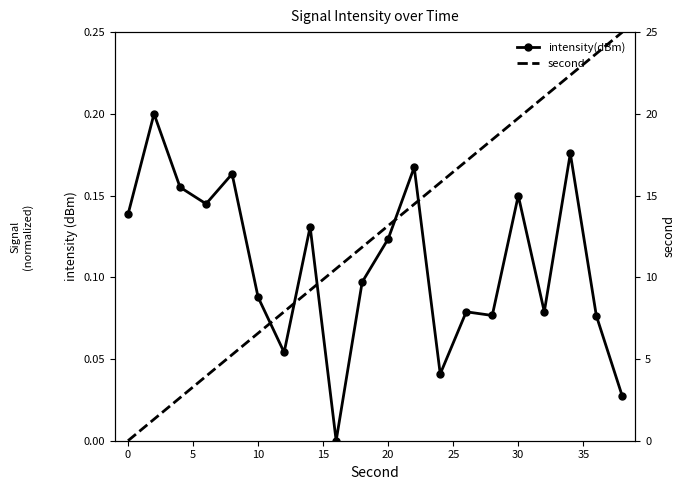

Count the number of data series in this chart.

2